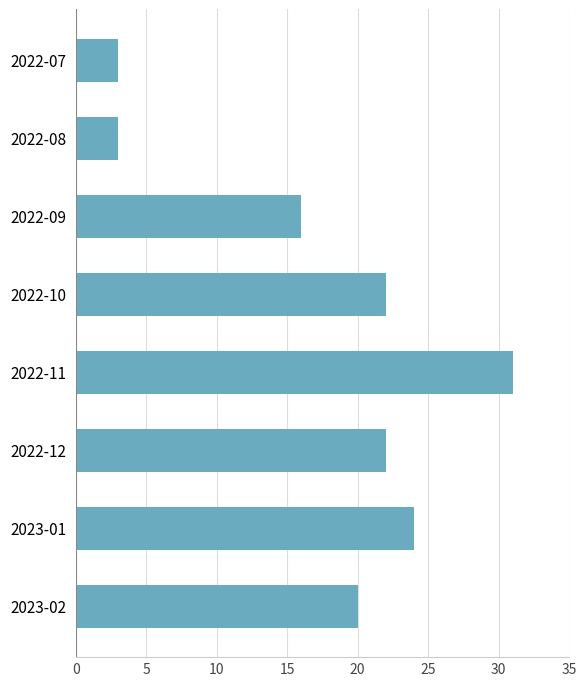

Which has a higher value, 2023-01 or 2022-11?

2022-11